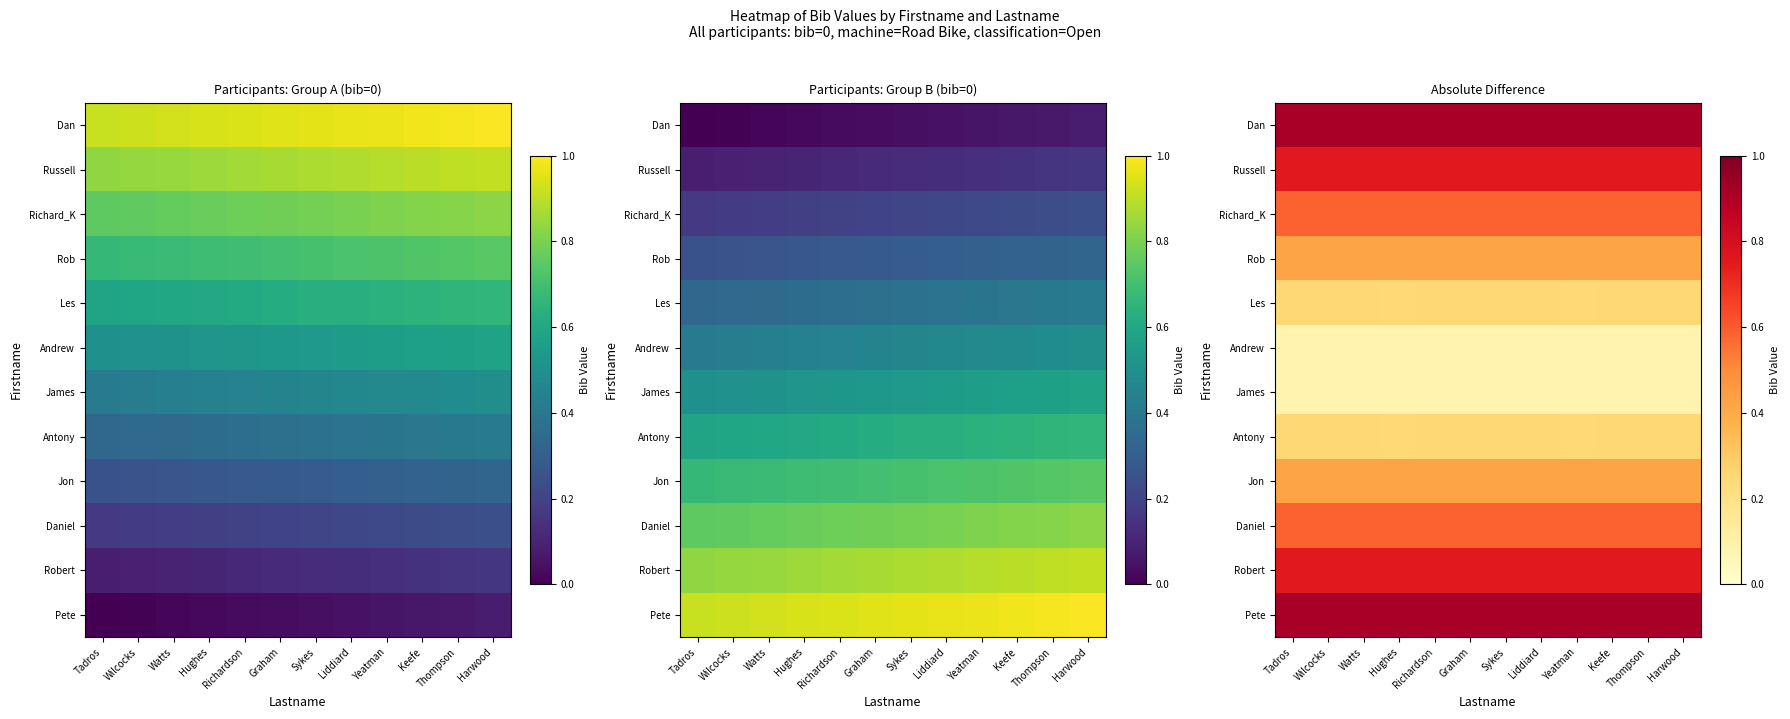

True or false: Rob has a value of 0.4 at Tadros.

True